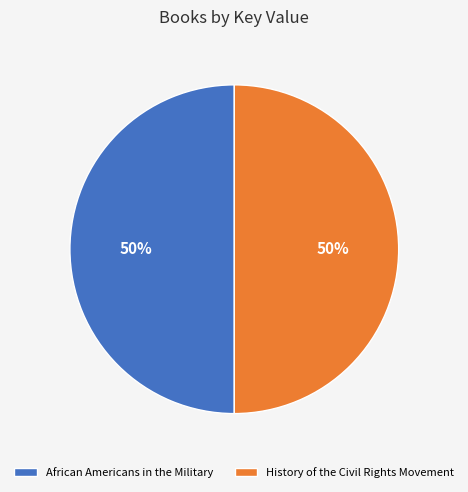

True or false: History of the Civil Rights Movement accounts for 50% of the total.

True